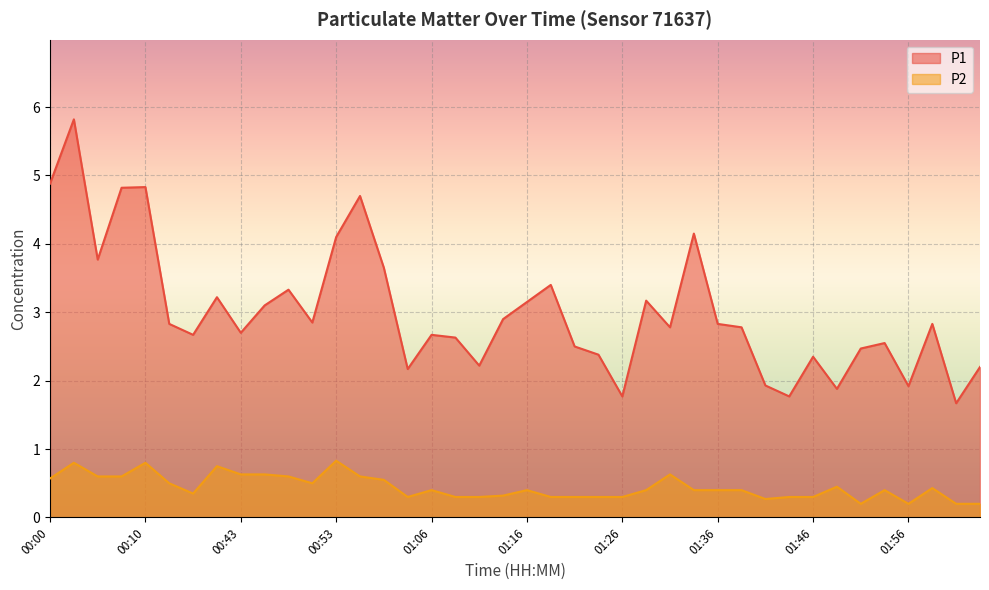

Reading right to left, transcribe all the data shown in this chart.

P1: 2.2	1.7	2.8	1.9	2.5	2.5	1.9	2.4	1.8	1.9	2.8	2.8	4.2	2.8	3.2	1.8	2.4	2.5	3.4	3.1	2.9	2.2	2.6	2.7	2.2	3.6	4.7	4.1	2.9	3.3	3.1	2.7	3.2	2.7	2.8	4.8	4.8	3.8	5.8	4.9
P2: 0.2	0.2	0.4	0.2	0.4	0.2	0.5	0.3	0.3	0.3	0.4	0.4	0.4	0.6	0.4	0.3	0.3	0.3	0.3	0.4	0.3	0.3	0.3	0.4	0.3	0.6	0.6	0.8	0.5	0.6	0.6	0.6	0.8	0.3	0.5	0.8	0.6	0.6	0.8	0.6